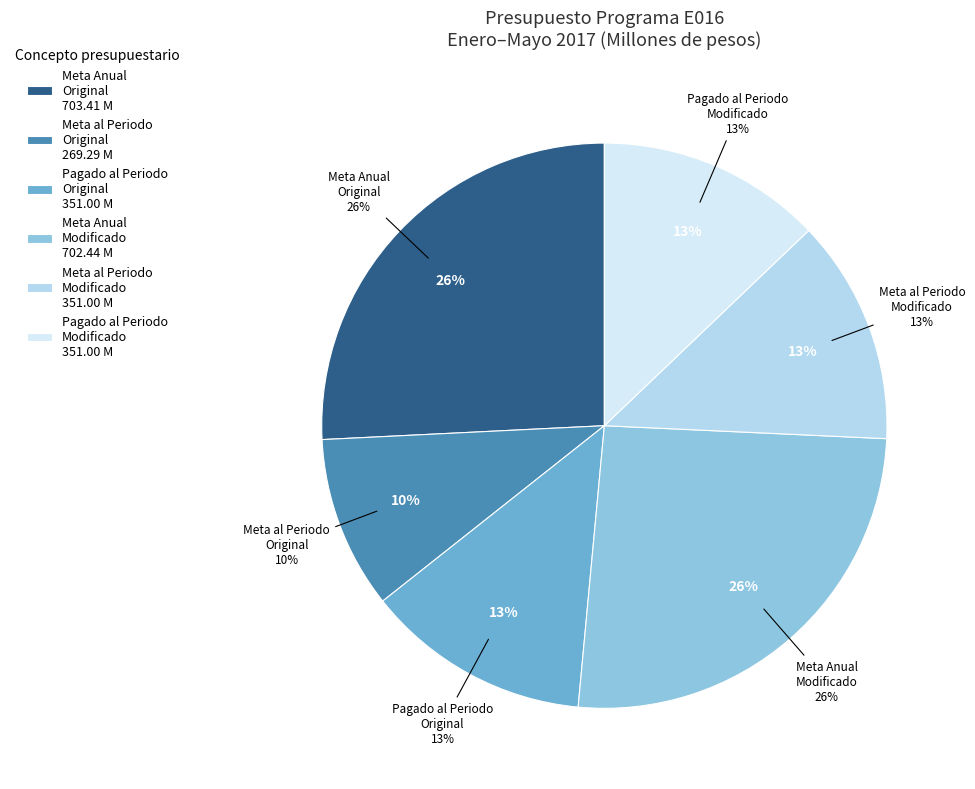

To the nearest percent, what portion does Presupuesto Modificado Pagado al Periodo represent?

13%